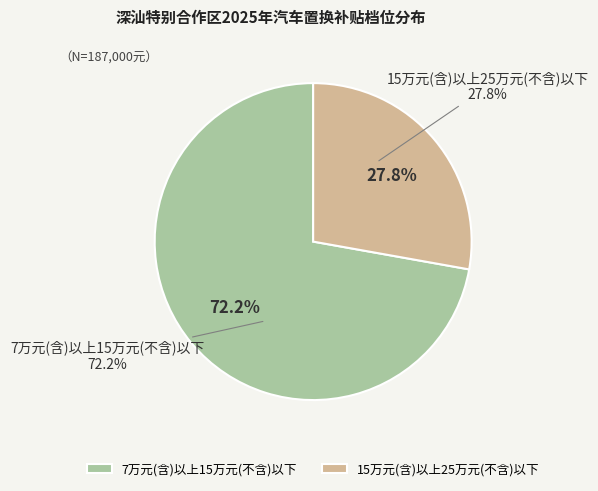

Does 3 account for over 50% of the chart?

No